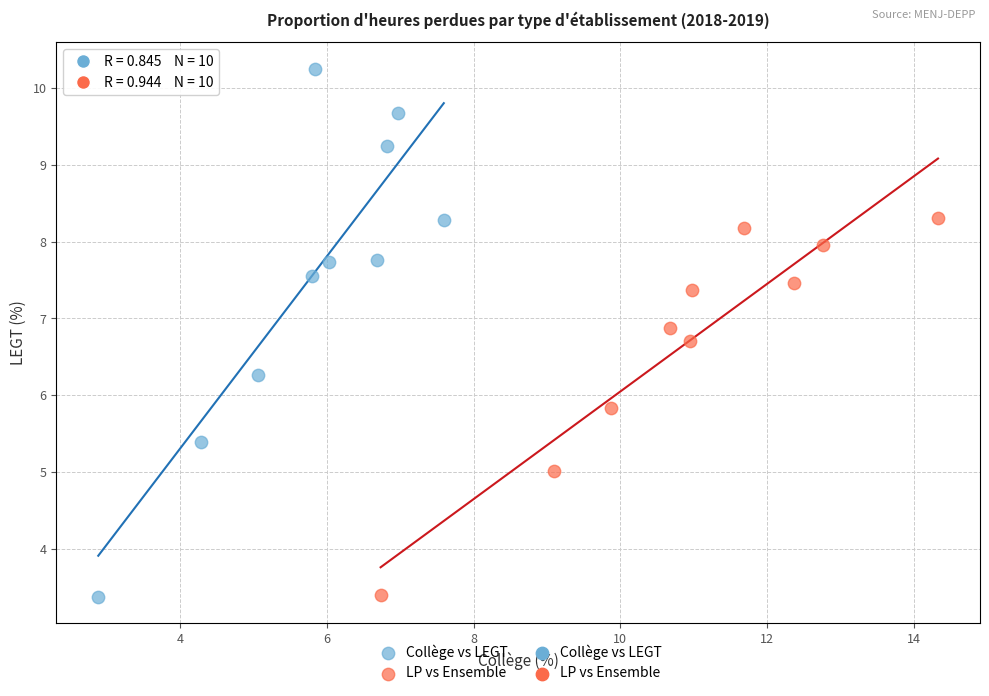

Which series has the largest Y range (max minus min)?

Collège vs LEGT